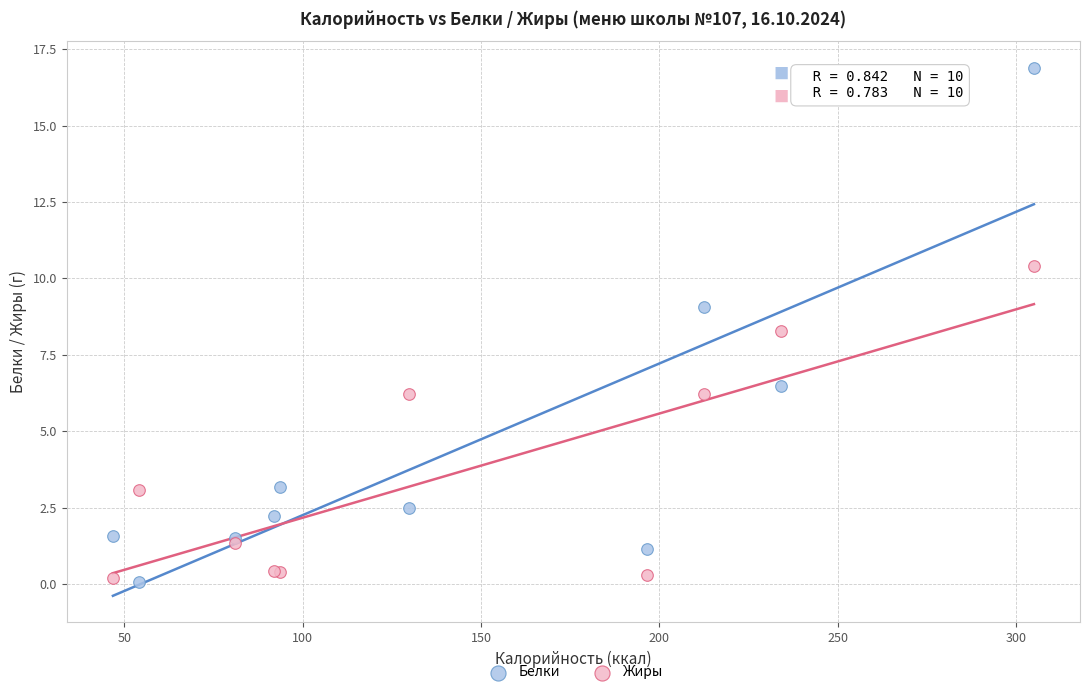

What is the X range (max minus min) for the scatter plot?

258.2